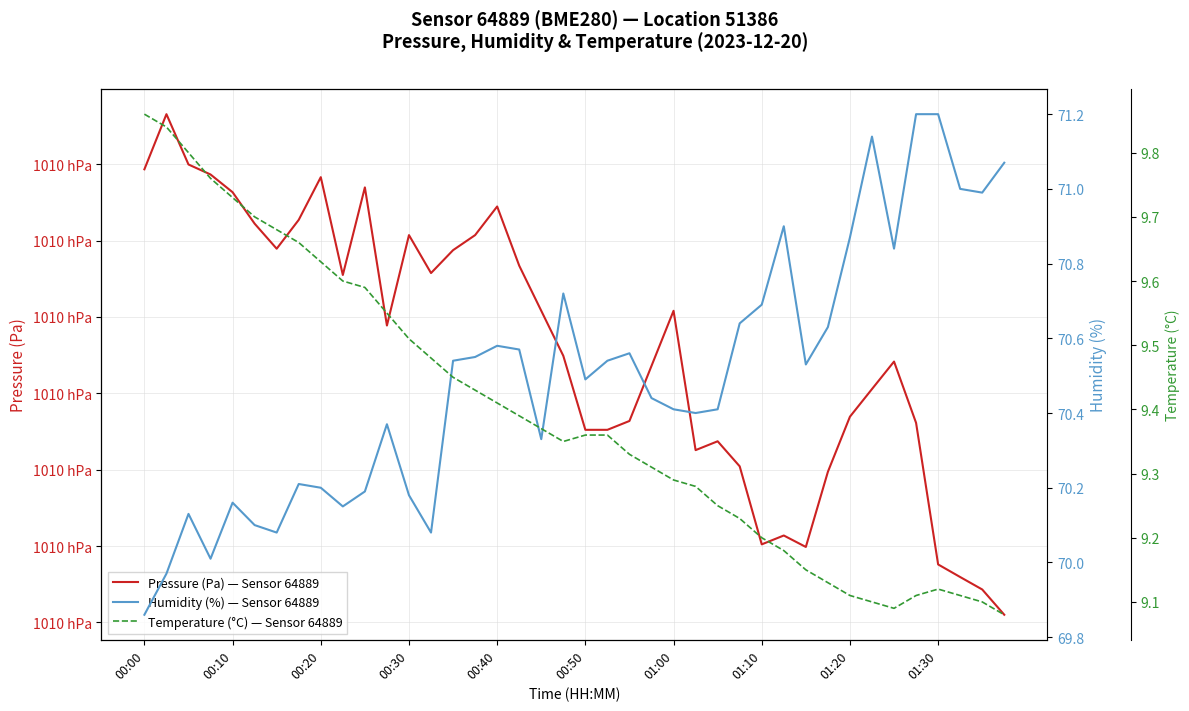

How many values in the Humidity (%) — Sensor 64889 series exceed 70?

38